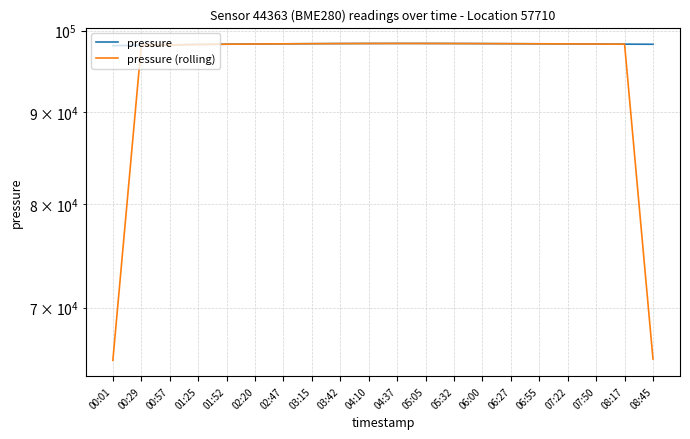

What is the sum of the pressure values at 07:22 and 00:57?

196481.1